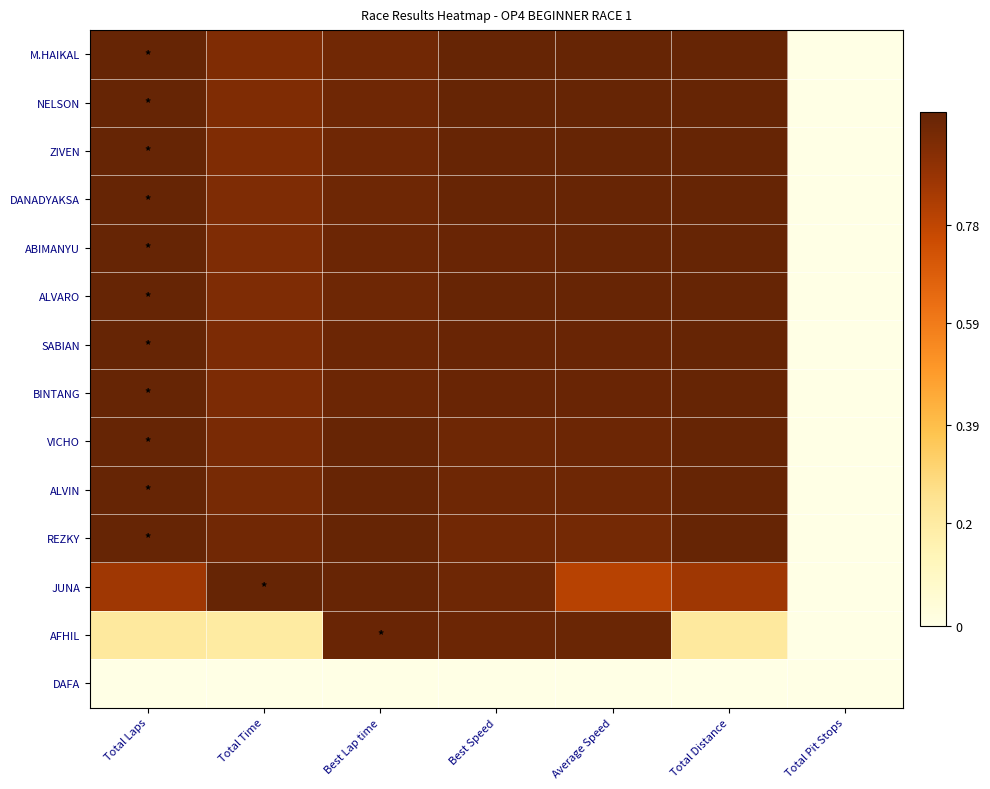

Reading right to left, what are all the values shown in this chart?

M.HAIKAL: Total Pit Stops=0.0	Total Distance=1.0	Average Speed=1.0	Best Speed=1.0	Best Lap time=1.0	Total Time=0.9	Total Laps=1.0
NELSON: Total Pit Stops=0.0	Total Distance=1.0	Average Speed=1.0	Best Speed=1.0	Best Lap time=1.0	Total Time=0.9	Total Laps=1.0
ZIVEN: Total Pit Stops=0.0	Total Distance=1.0	Average Speed=1.0	Best Speed=1.0	Best Lap time=1.0	Total Time=0.9	Total Laps=1.0
DANADYAKSA: Total Pit Stops=0.0	Total Distance=1.0	Average Speed=1.0	Best Speed=1.0	Best Lap time=1.0	Total Time=0.9	Total Laps=1.0
ABIMANYU: Total Pit Stops=0.0	Total Distance=1.0	Average Speed=1.0	Best Speed=1.0	Best Lap time=1.0	Total Time=0.9	Total Laps=1.0
ALVARO: Total Pit Stops=0.0	Total Distance=1.0	Average Speed=1.0	Best Speed=1.0	Best Lap time=1.0	Total Time=0.9	Total Laps=1.0
SABIAN: Total Pit Stops=0.0	Total Distance=1.0	Average Speed=1.0	Best Speed=1.0	Best Lap time=1.0	Total Time=0.9	Total Laps=1.0
BINTANG: Total Pit Stops=0.0	Total Distance=1.0	Average Speed=1.0	Best Speed=1.0	Best Lap time=1.0	Total Time=0.9	Total Laps=1.0
VICHO: Total Pit Stops=0.0	Total Distance=1.0	Average Speed=1.0	Best Speed=1.0	Best Lap time=1.0	Total Time=1.0	Total Laps=1.0
ALVIN: Total Pit Stops=0.0	Total Distance=1.0	Average Speed=1.0	Best Speed=1.0	Best Lap time=1.0	Total Time=1.0	Total Laps=1.0
REZKY: Total Pit Stops=0.0	Total Distance=1.0	Average Speed=1.0	Best Speed=1.0	Best Lap time=1.0	Total Time=1.0	Total Laps=1.0
JUNA: Total Pit Stops=0.0	Total Distance=0.9	Average Speed=0.8	Best Speed=1.0	Best Lap time=1.0	Total Time=1.0	Total Laps=0.9
AFHIL: Total Pit Stops=0.0	Total Distance=0.2	Average Speed=1.0	Best Speed=1.0	Best Lap time=1.0	Total Time=0.2	Total Laps=0.2
DAFA: Total Pit Stops=0.0	Total Distance=0.0	Average Speed=0.0	Best Speed=0.0	Best Lap time=0.0	Total Time=0.0	Total Laps=0.0